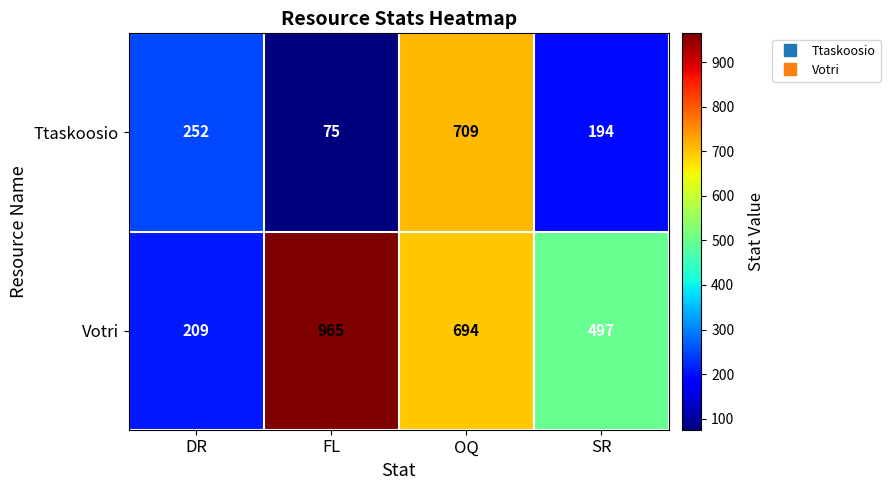

Rank the series by their maximum value, from lowest to highest.

Ttaskoosio, Votri